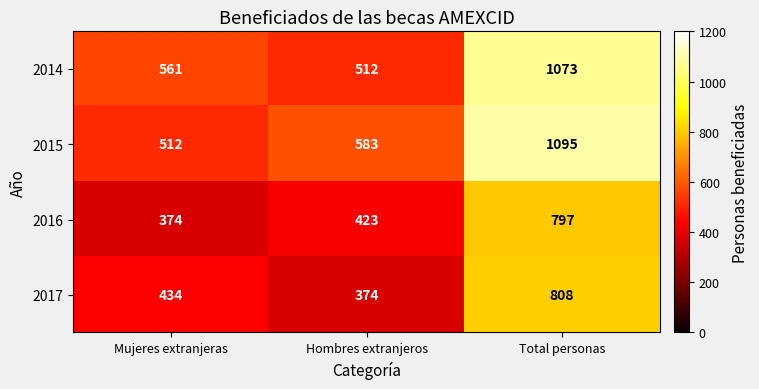

What value does the 2016 series have at Mujeres extranjeras?

374